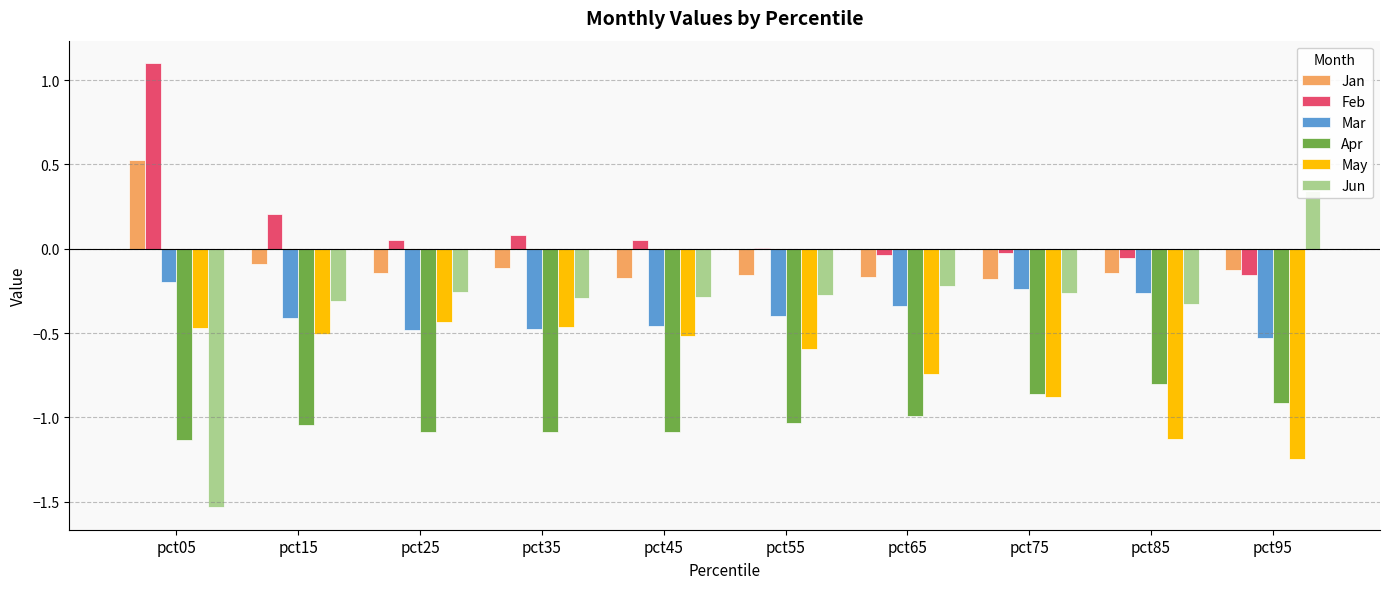

At which category is the sum across all series the highest?

pct05